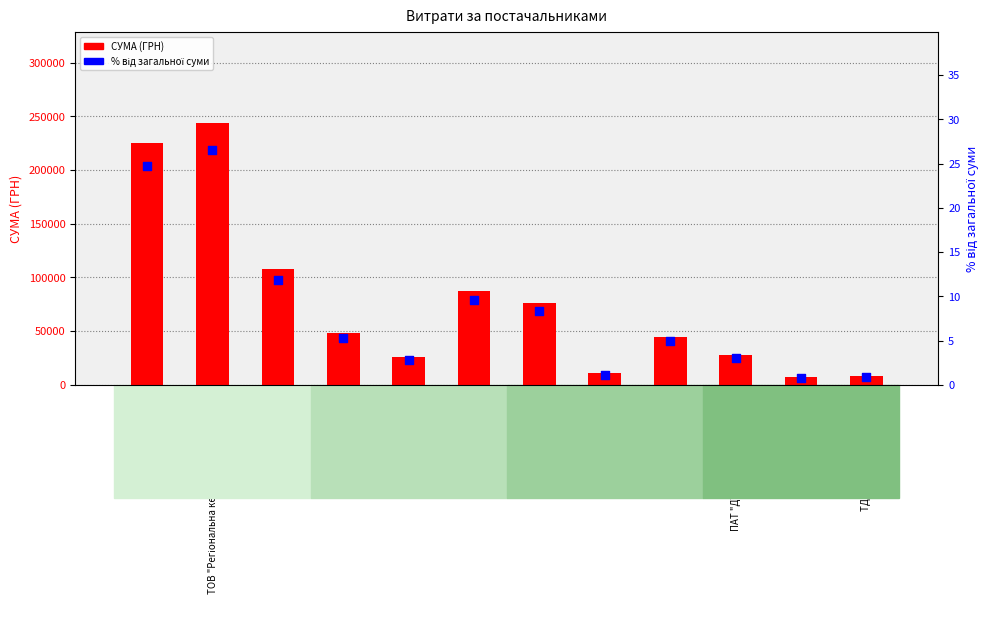

At how many categories does at least one series exceed 120286?

2